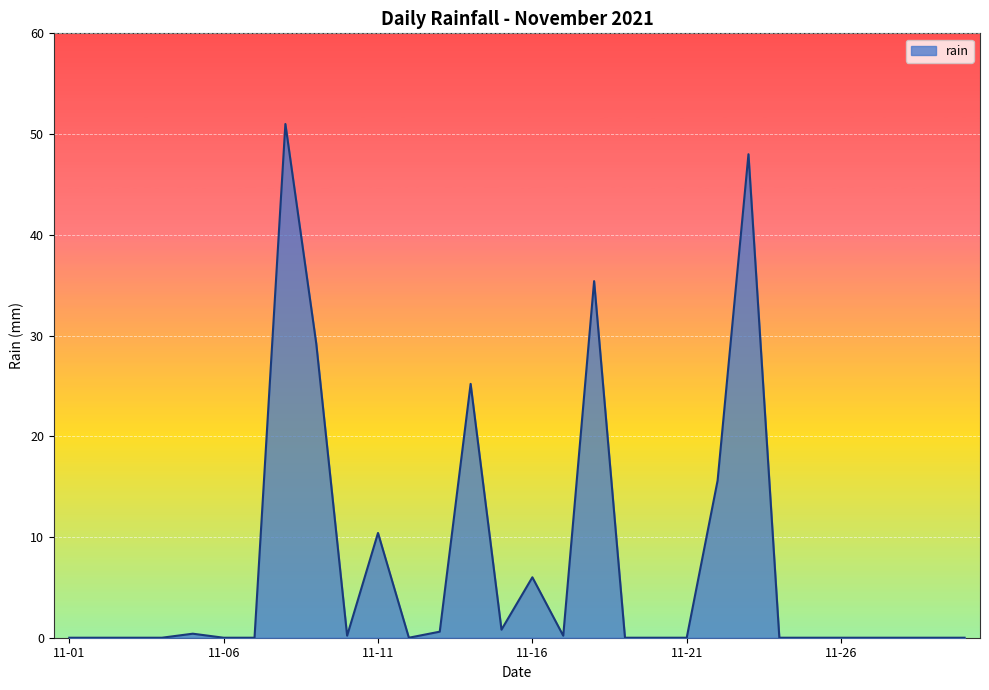

True or false: there are more than 2 points higher than both neighbors.

True